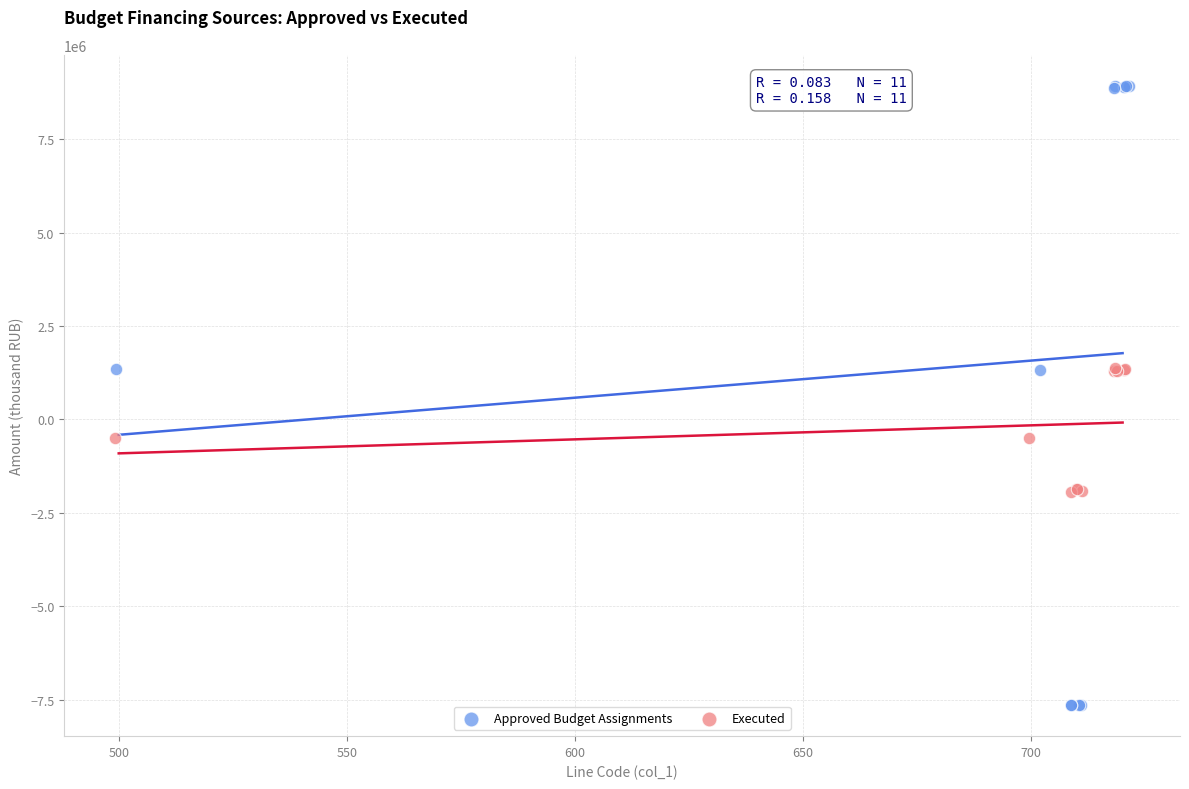

Which series contains the lowest Y value?

Approved Budget Assignments